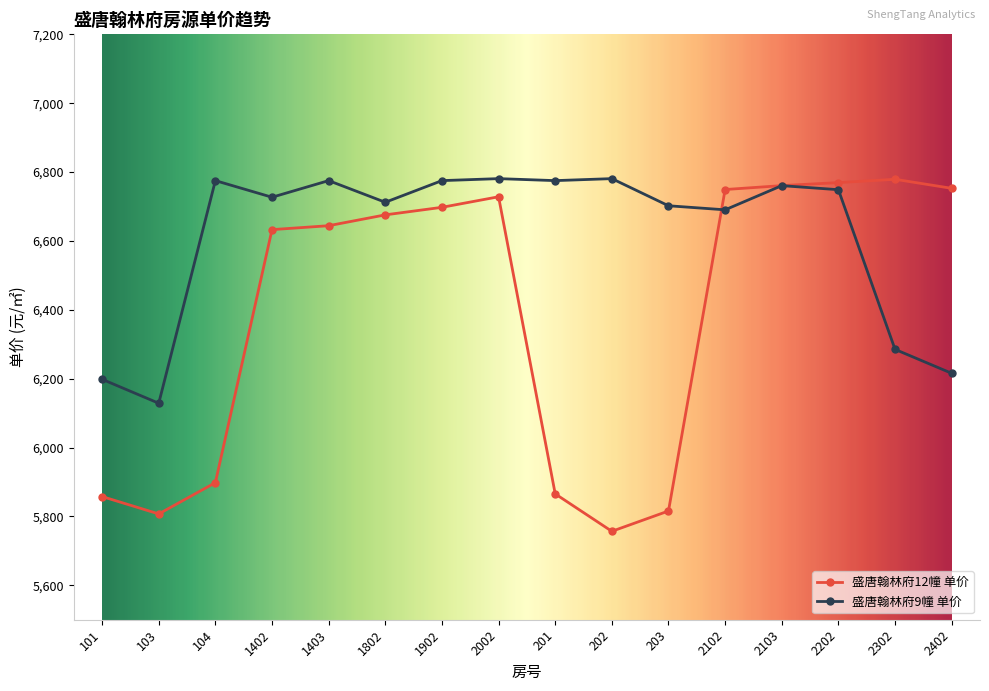

True or false: 盛唐翰林府9幢 单价 and 盛唐翰林府12幢 单价 cross at least once.

True